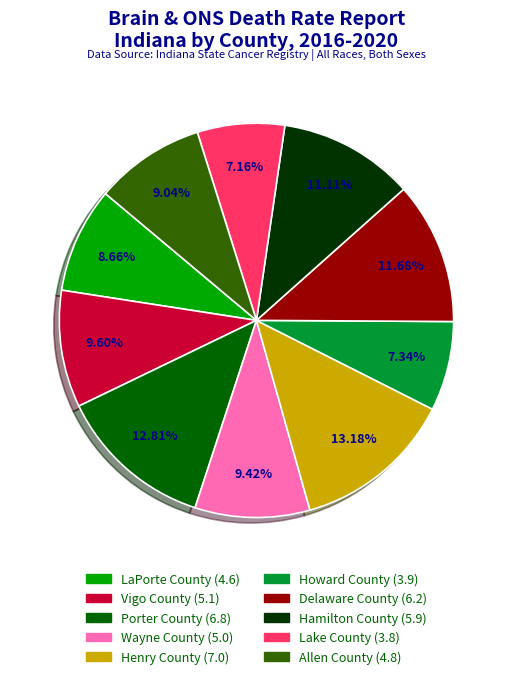

What percentage do Wayne County and Henry County together represent?

22.6%